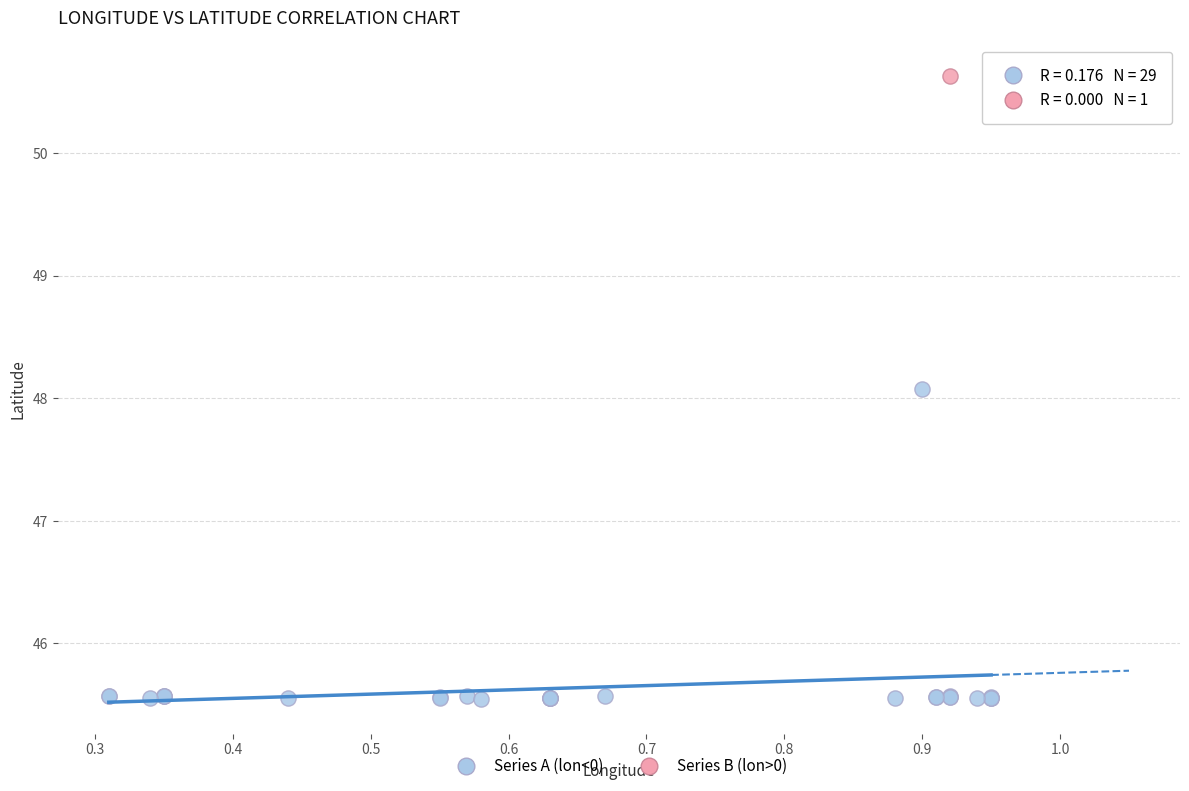

What are all the series names shown in the legend?

Series A (lon<0), Series B (lon>0)